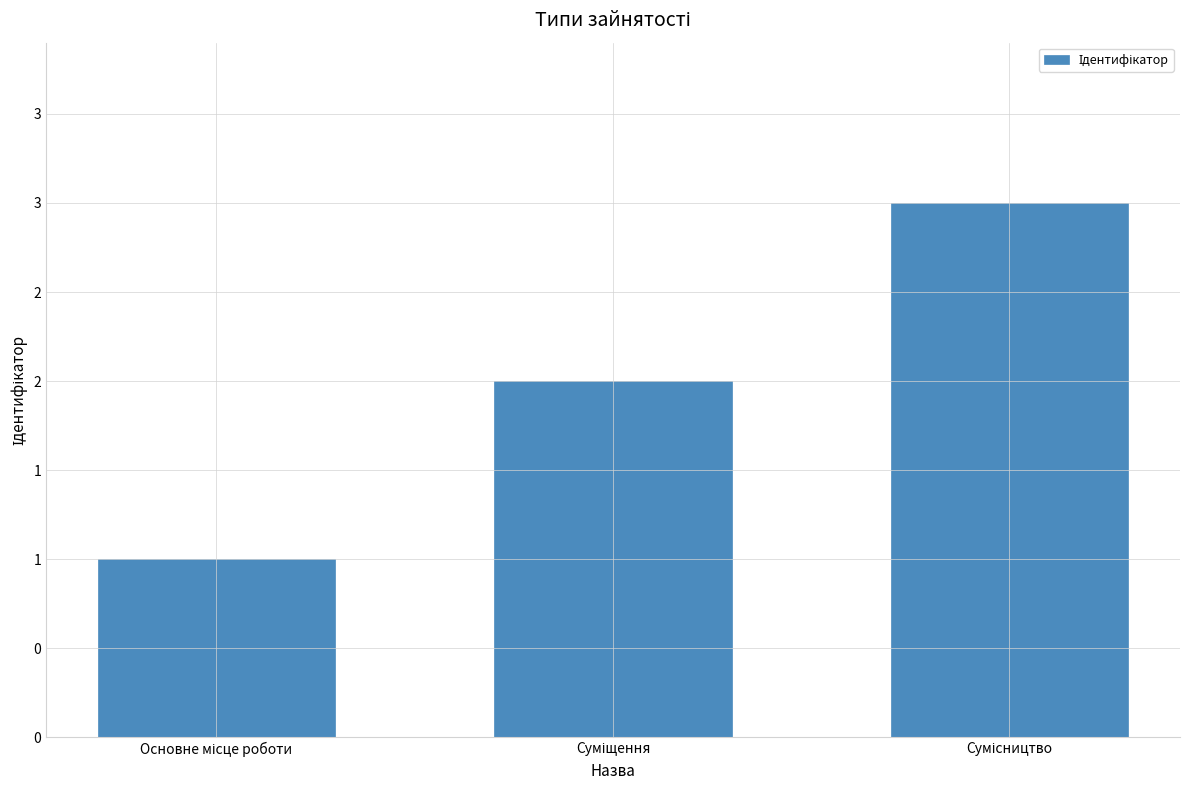

Is it true that the value at Суміщення is 2?

True